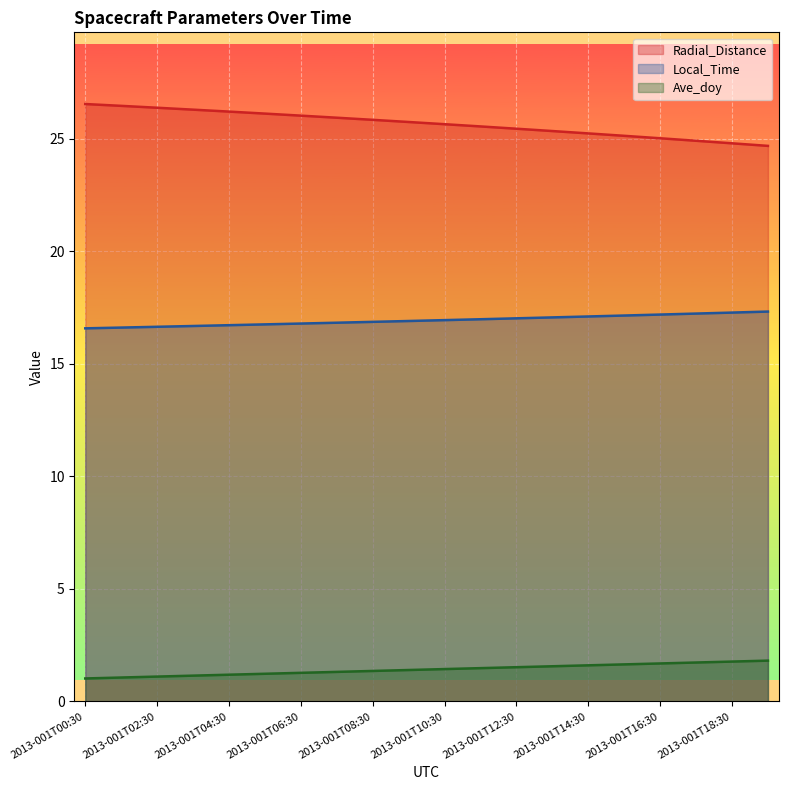

Reading left to right, extract all data points from this chart.

Radial_Distance: 2013-001T00:30=26.5	2013-001T01:30=26.5	2013-001T02:30=26.4	2013-001T03:30=26.3	2013-001T04:30=26.2	2013-001T05:30=26.1	2013-001T06:30=26.0	2013-001T07:30=25.9	2013-001T08:30=25.8	2013-001T09:30=25.7	2013-001T10:30=25.6	2013-001T11:30=25.5	2013-001T12:30=25.4	2013-001T13:30=25.3	2013-001T14:30=25.2	2013-001T15:30=25.1	2013-001T16:30=25.0	2013-001T17:30=24.9	2013-001T18:30=24.8	2013-001T19:30=24.7
Local_Time: 2013-001T00:30=16.6	2013-001T01:30=16.6	2013-001T02:30=16.6	2013-001T03:30=16.7	2013-001T04:30=16.7	2013-001T05:30=16.7	2013-001T06:30=16.8	2013-001T07:30=16.8	2013-001T08:30=16.9	2013-001T09:30=16.9	2013-001T10:30=16.9	2013-001T11:30=17.0	2013-001T12:30=17.0	2013-001T13:30=17.1	2013-001T14:30=17.1	2013-001T15:30=17.1	2013-001T16:30=17.2	2013-001T17:30=17.2	2013-001T18:30=17.3	2013-001T19:30=17.3
Ave_doy: 2013-001T00:30=1.0	2013-001T01:30=1.1	2013-001T02:30=1.1	2013-001T03:30=1.1	2013-001T04:30=1.2	2013-001T05:30=1.2	2013-001T06:30=1.3	2013-001T07:30=1.3	2013-001T08:30=1.4	2013-001T09:30=1.4	2013-001T10:30=1.4	2013-001T11:30=1.5	2013-001T12:30=1.5	2013-001T13:30=1.6	2013-001T14:30=1.6	2013-001T15:30=1.6	2013-001T16:30=1.7	2013-001T17:30=1.7	2013-001T18:30=1.8	2013-001T19:30=1.8